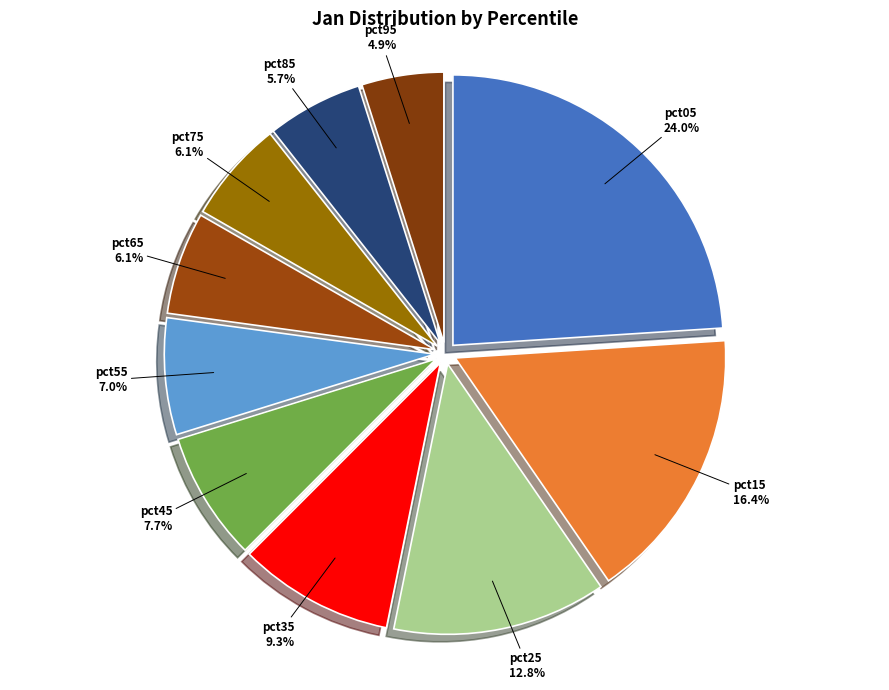

True or false: pct05 accounts for 29% of the total.

False